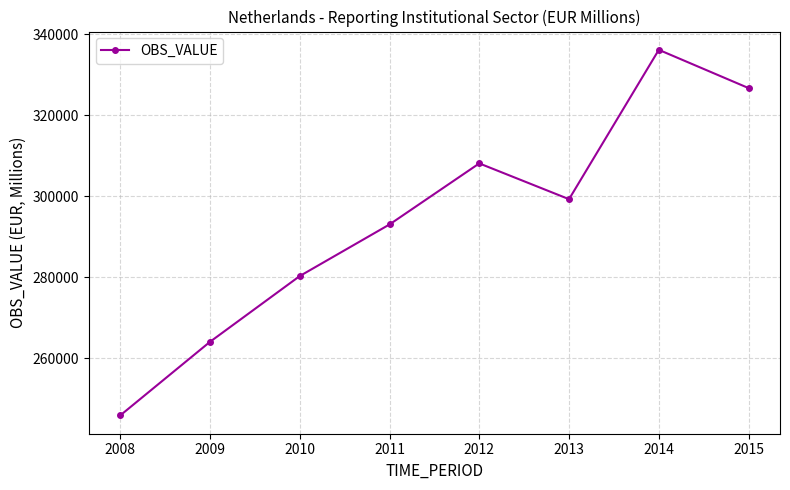

Reading left to right, extract all data points from this chart.

2008=245863	2009=264042	2010=280292	2011=293040	2012=308124	2013=299283	2014=336177	2015=326726